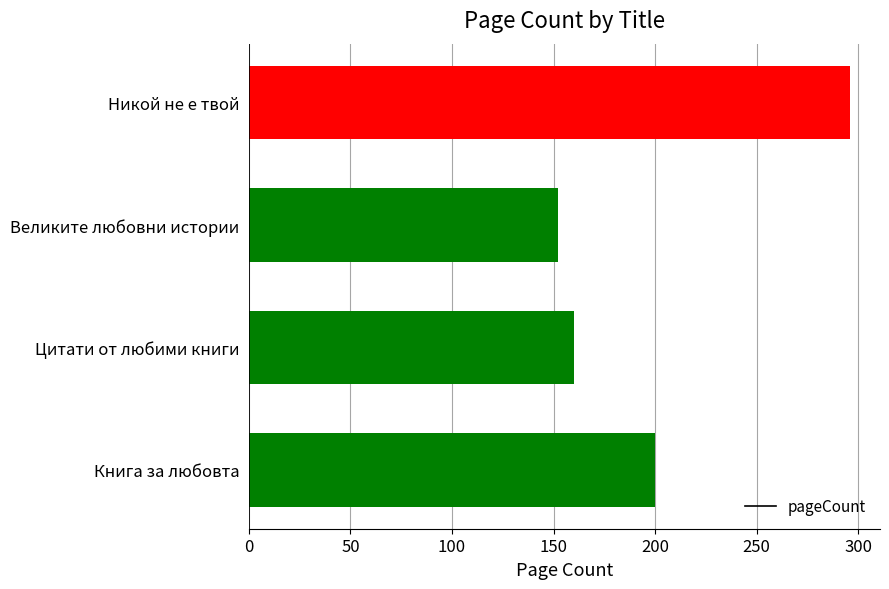

What is the sum of all values?

808